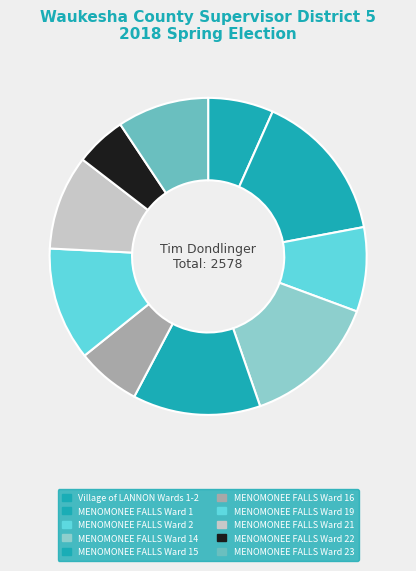

Does MENOMONEE FALLS Ward 19 represent more than half of the total?

No